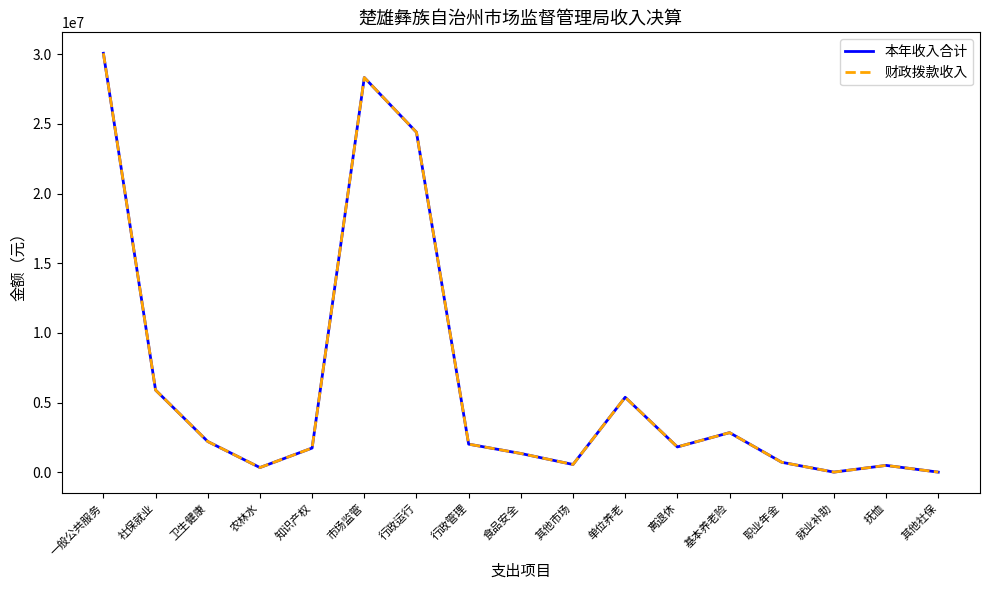

Where is the first local minimum for 财政拨款收入?

农林水